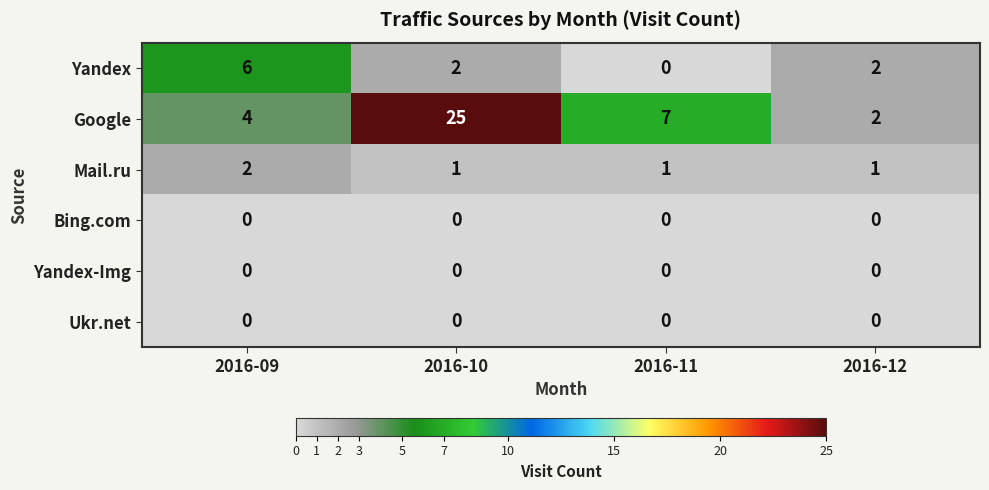

Reading left to right, list all the values displayed in this chart.

Yandex: 2016-09=6	2016-10=2	2016-11=0	2016-12=2
Google: 2016-09=4	2016-10=25	2016-11=7	2016-12=2
Mail.ru: 2016-09=2	2016-10=1	2016-11=1	2016-12=1
Bing.com: 2016-09=0	2016-10=0	2016-11=0	2016-12=0
Yandex-Img: 2016-09=0	2016-10=0	2016-11=0	2016-12=0
Ukr.net: 2016-09=0	2016-10=0	2016-11=0	2016-12=0